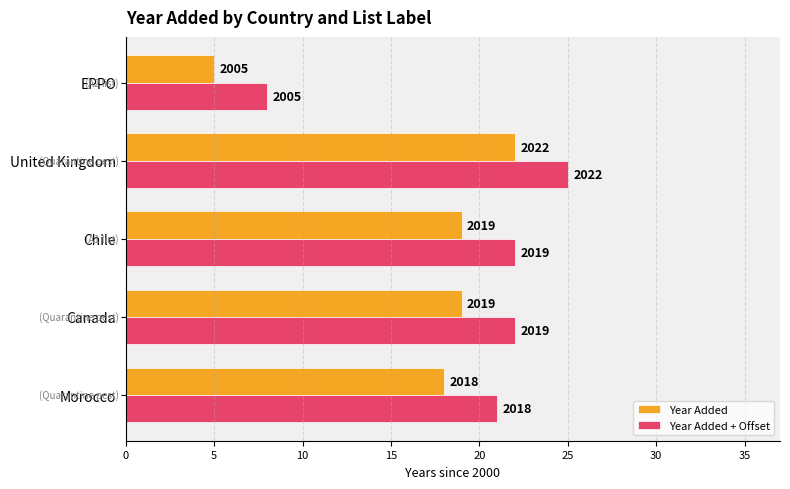

What are all the series names shown in the legend?

Year Added, Year Added + Offset